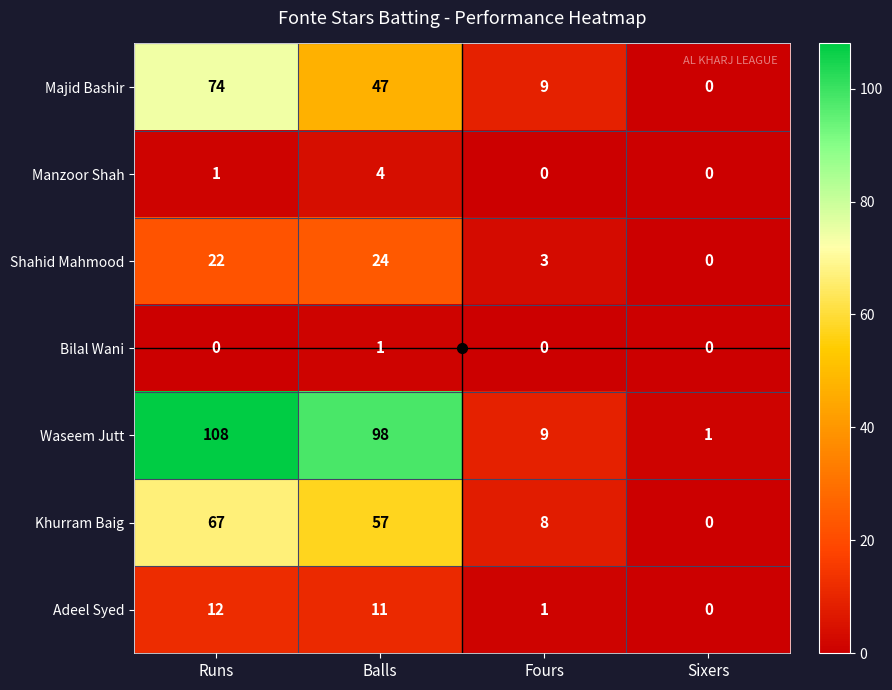

True or false: Bilal Wani has a value of 0 at Runs.

True